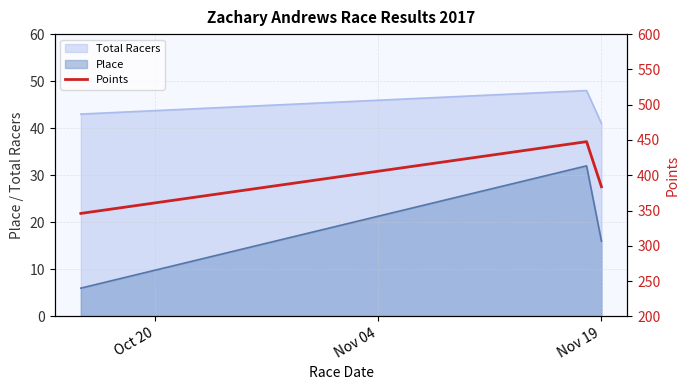

What is the minimum value for Total Racers?

41